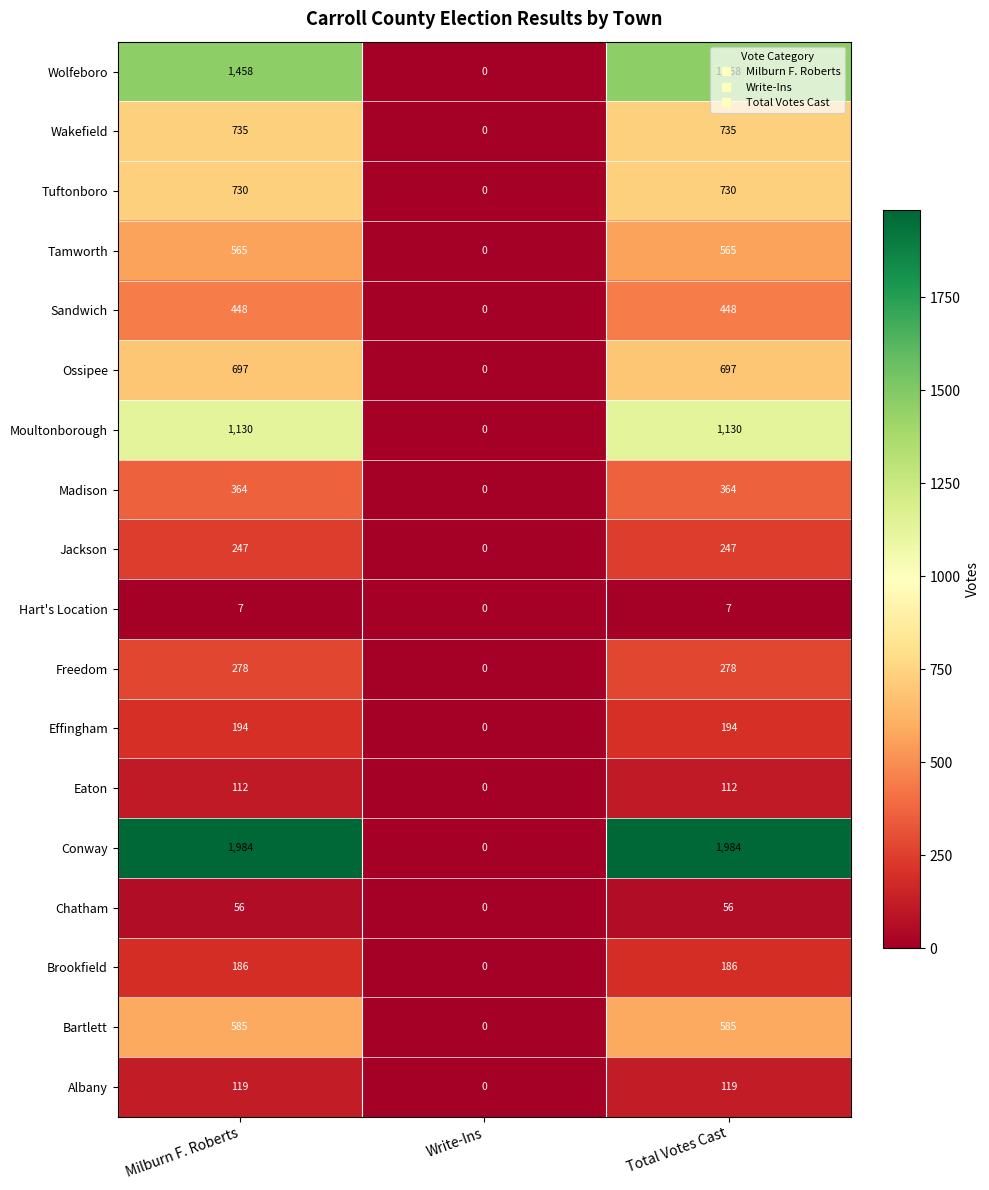

What is the sum of the Effingham values at Write-Ins and Total Votes Cast?

194